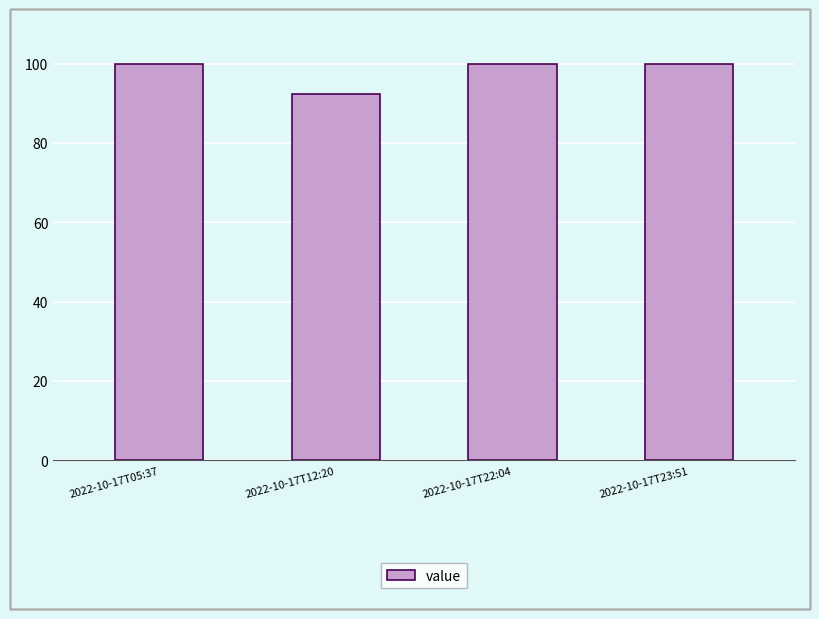

How many series are shown in this chart?

1